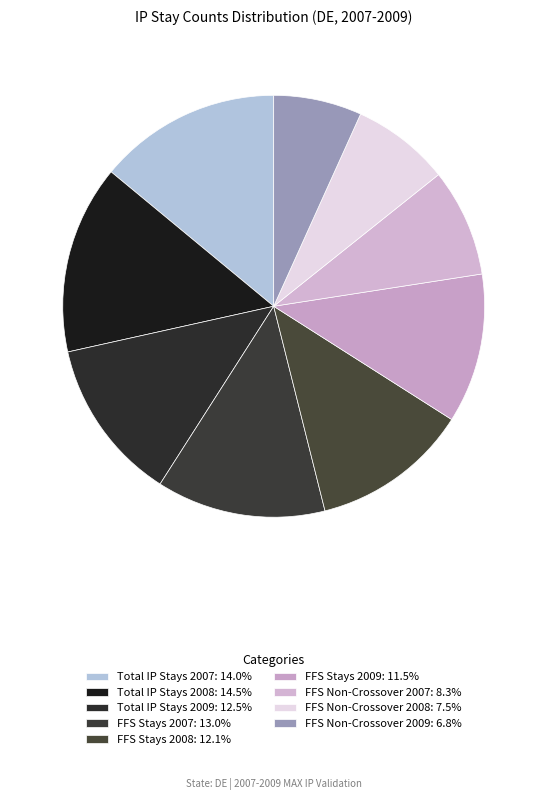

How many slices are in this pie chart?

9